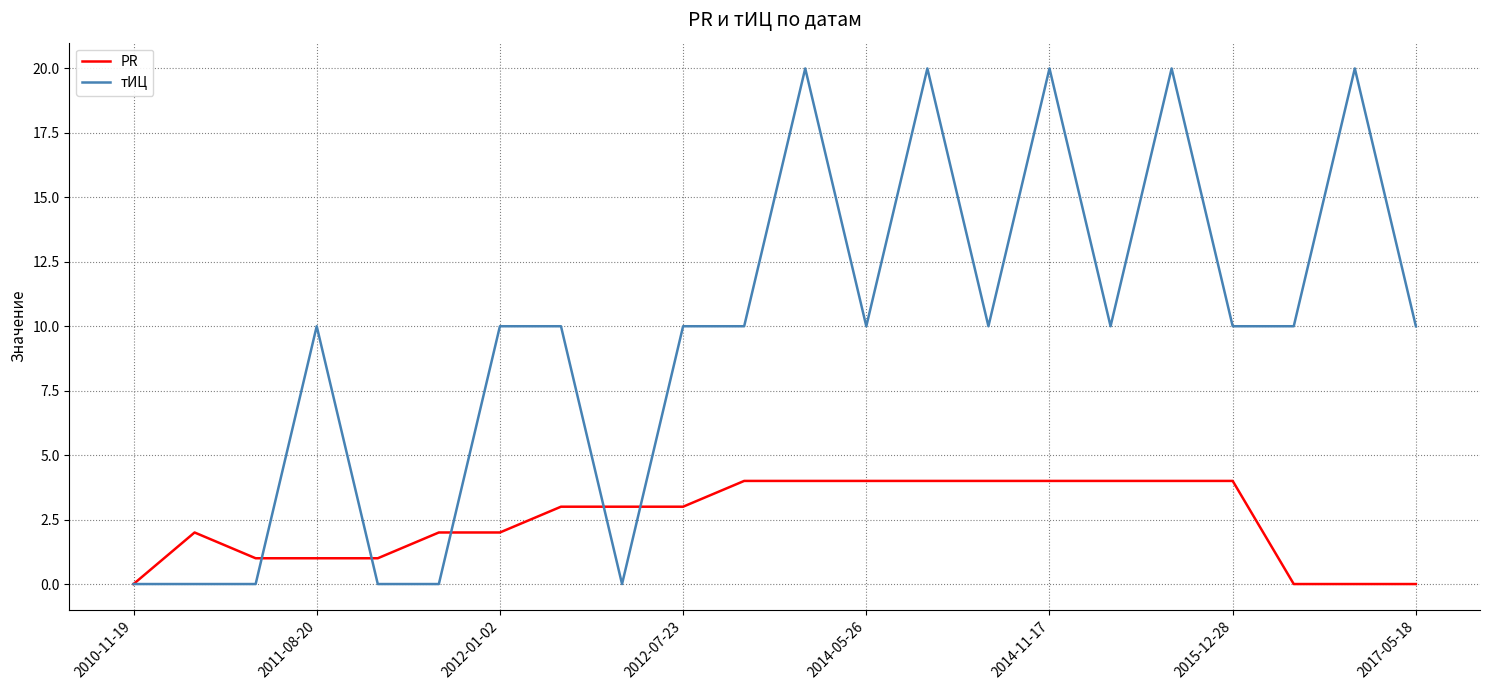

List the series in order of their peak value, lowest first.

PR, тИЦ